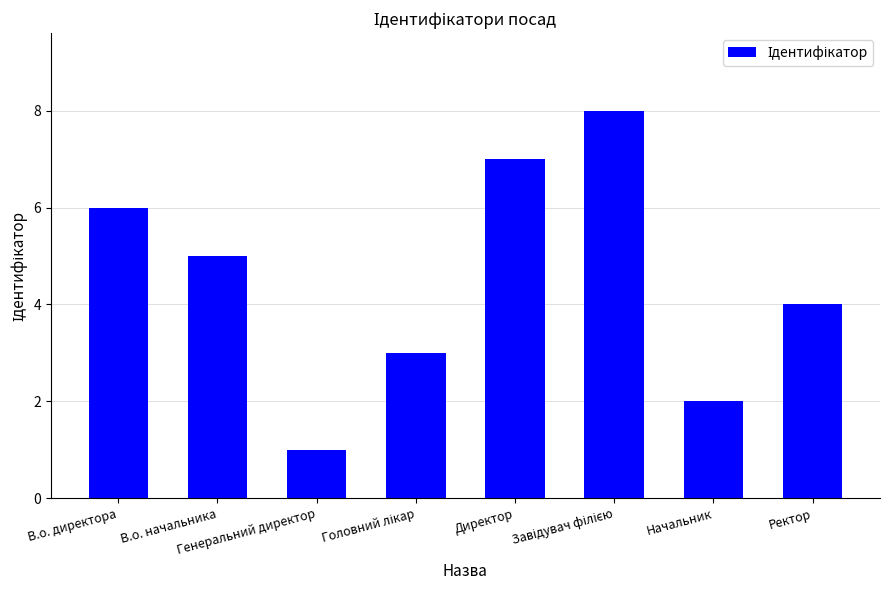

Which category has the lowest value across all series?

Генеральний директор